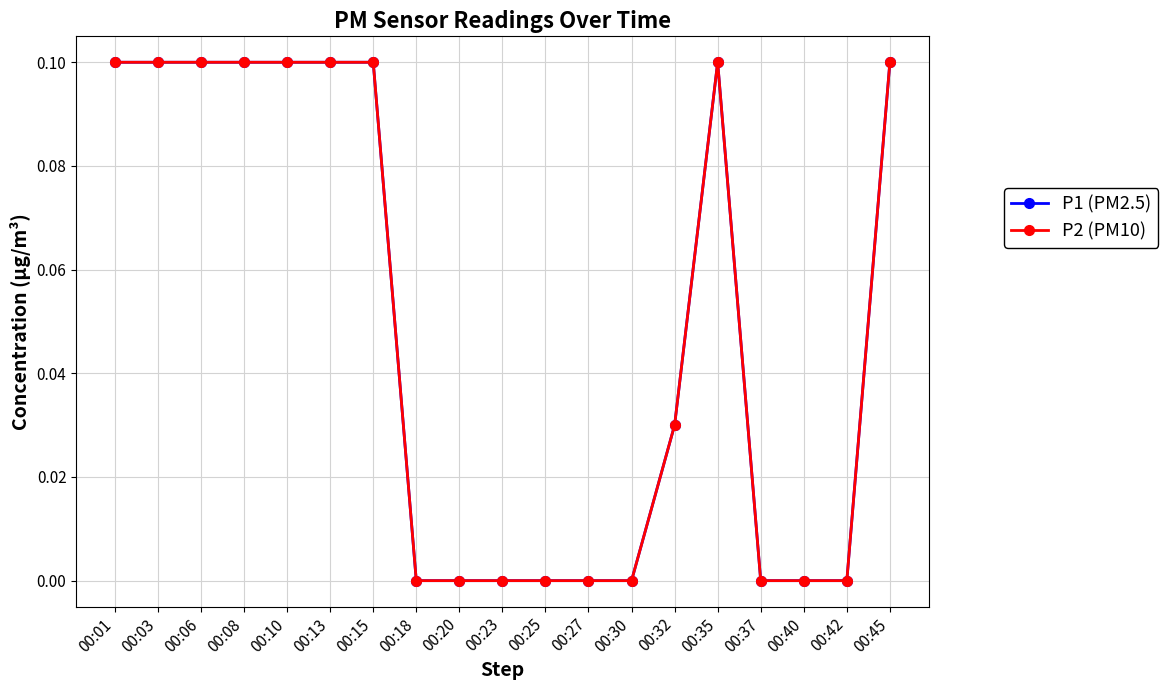

Is this an area chart (filled region under the line)?

No